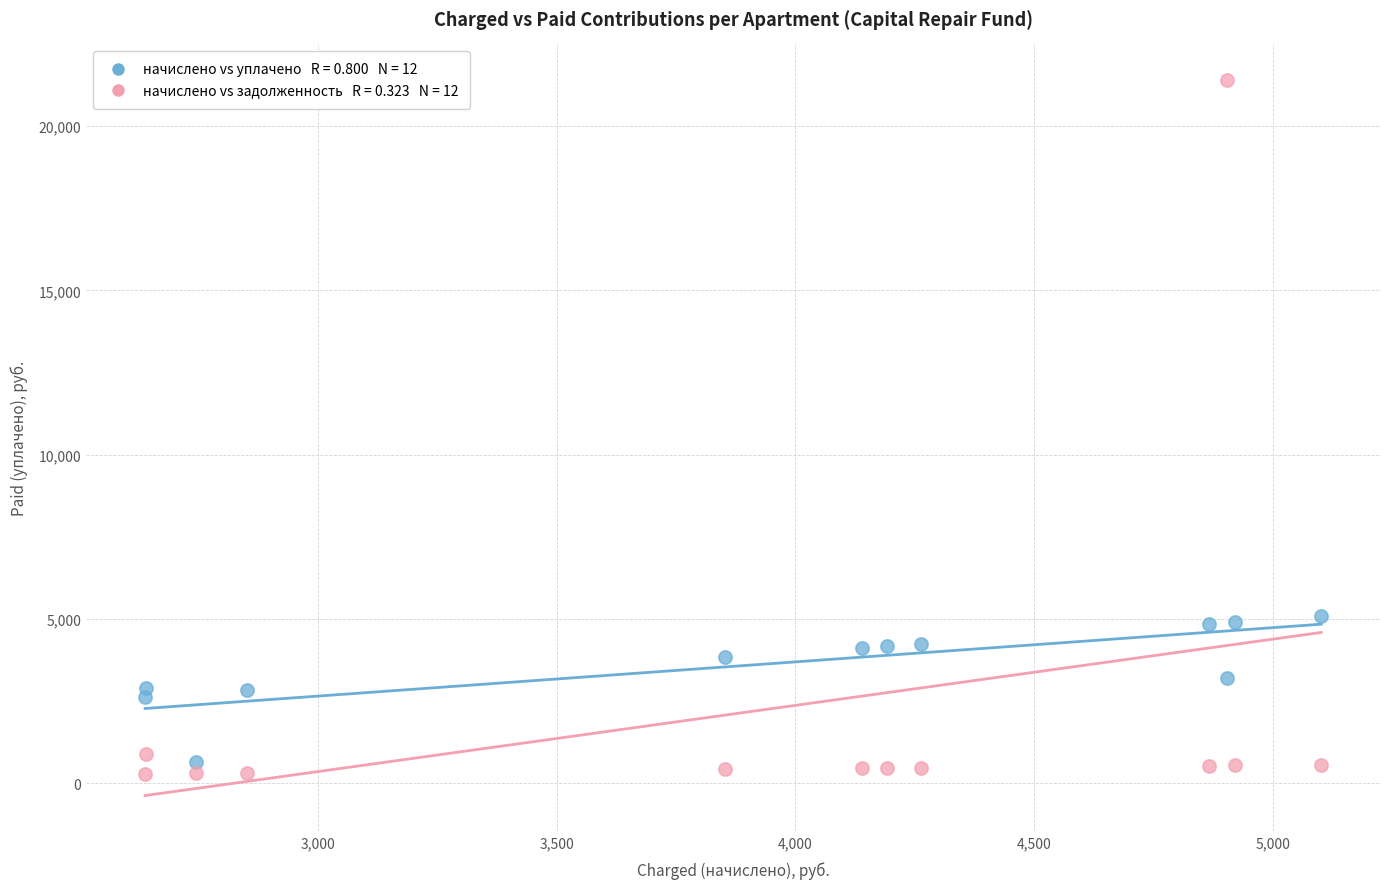

Across all data points, what is the range of Y values (max minus min)?

21105.3